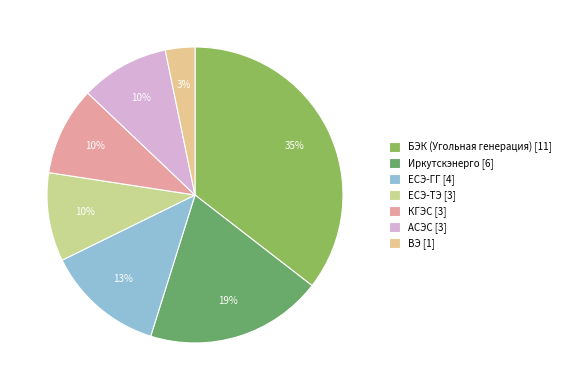

The ВЭ slice represents 14% of the pie. True or false?

False